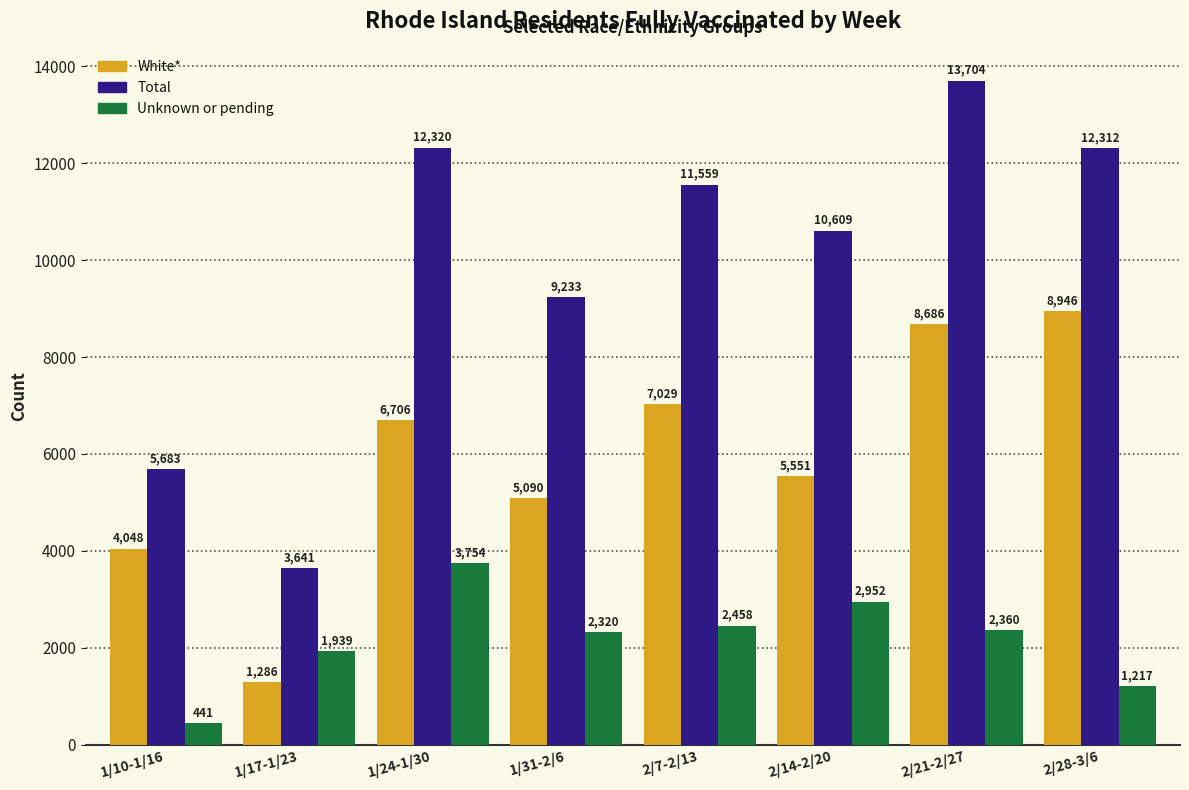

List the series in order of their overall mean, lowest first.

Unknown or pending, White*, Total